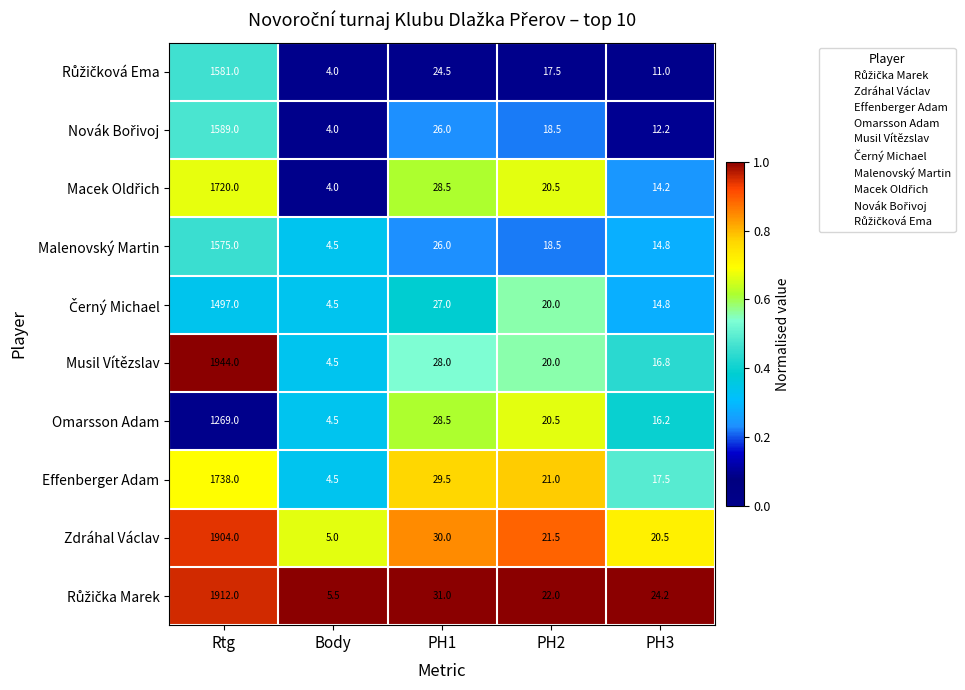

What is the difference between the second highest and minimum values in the Musil Vítězslav series?

23.5